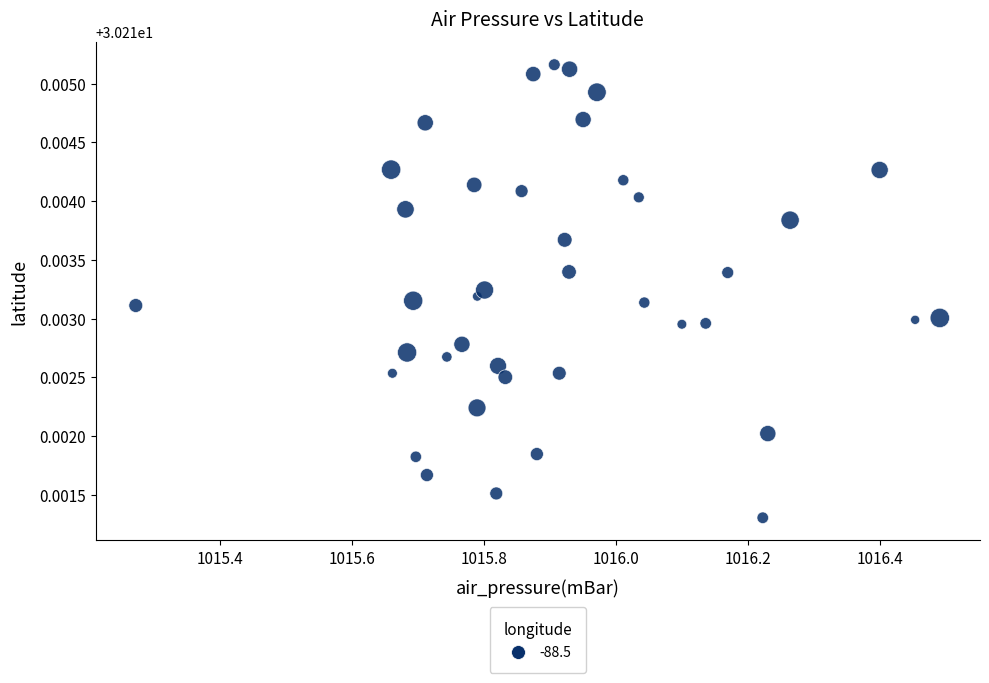

What is the range of X values (max minus min)?

1.2